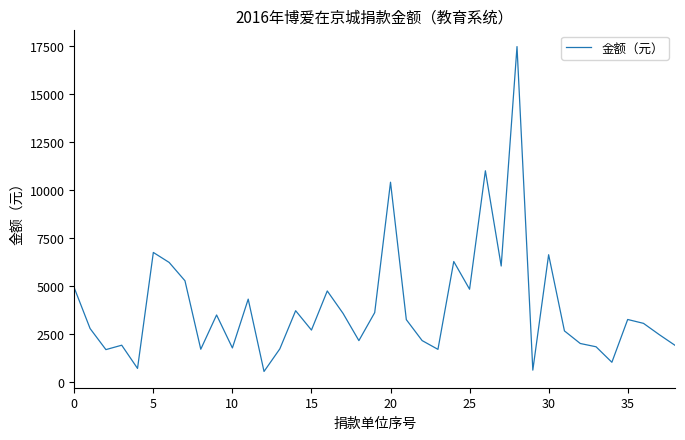

What is the maximum value shown in the chart?

17487.7